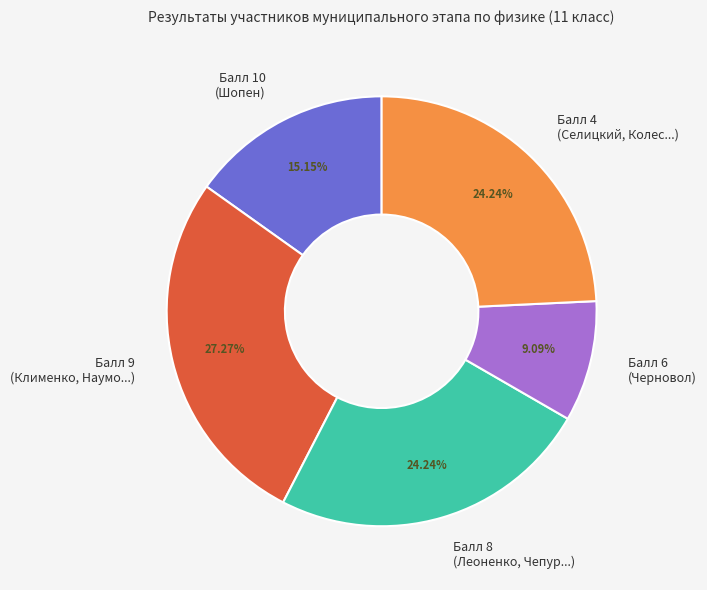

Which has a higher value, Балл 10 (Шопен) or Балл 6 (Черновол)?

Балл 10 (Шопен)